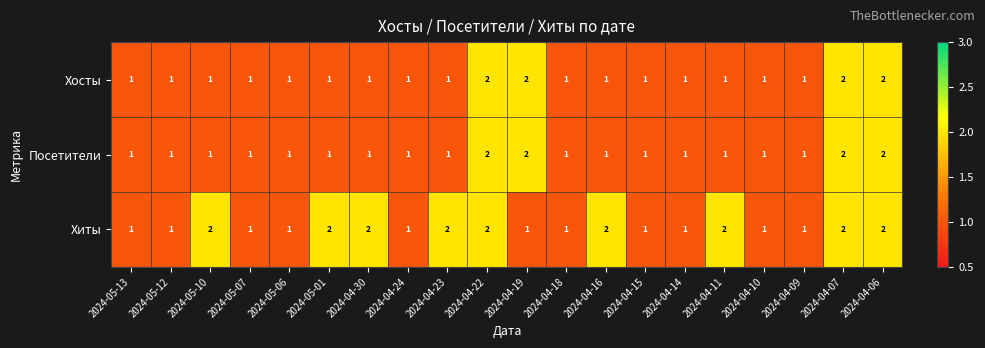

What is the sum of the Хиты values at 2024-04-11 and 2024-04-09?

3